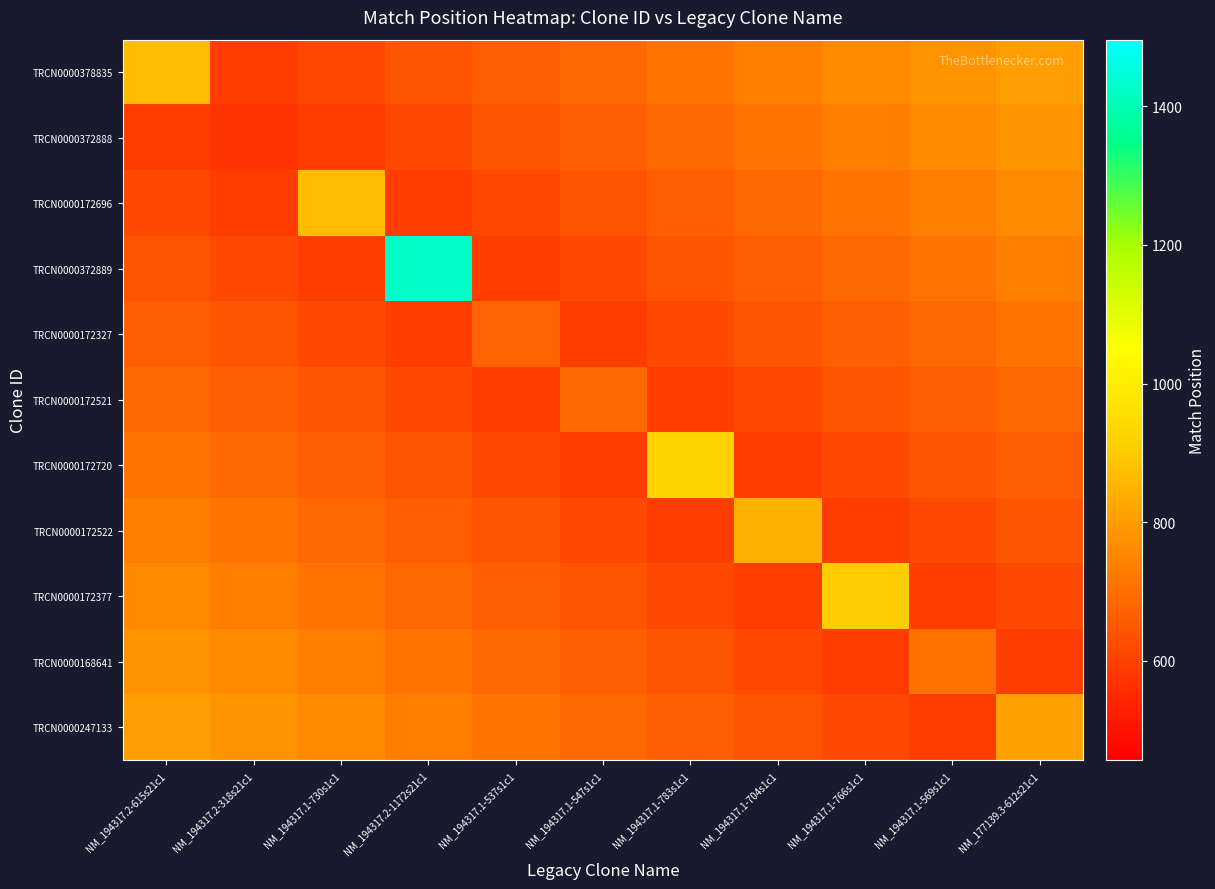

How many distinct data groups are displayed?

11